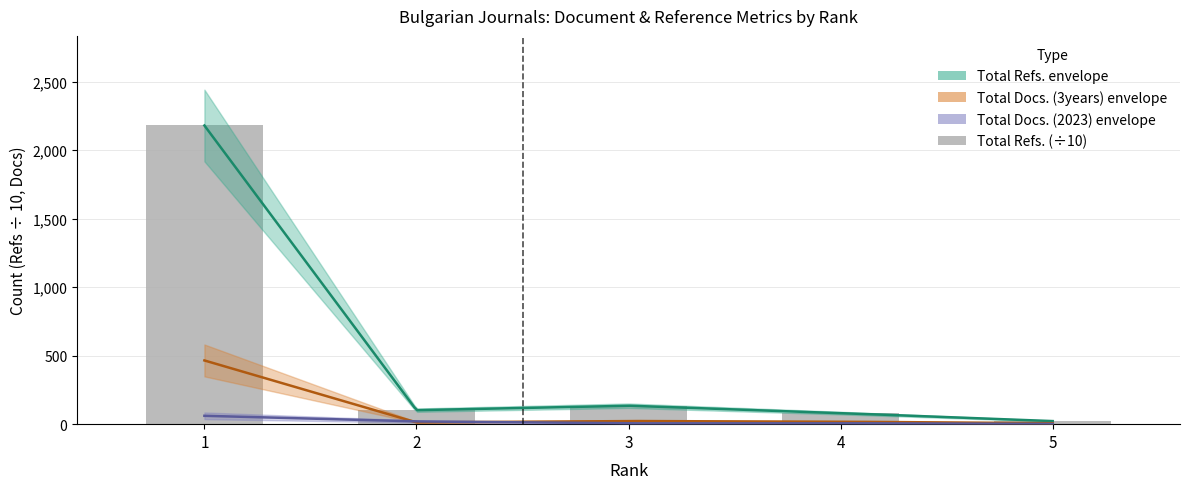

At which label is the value closest to 1100?

3